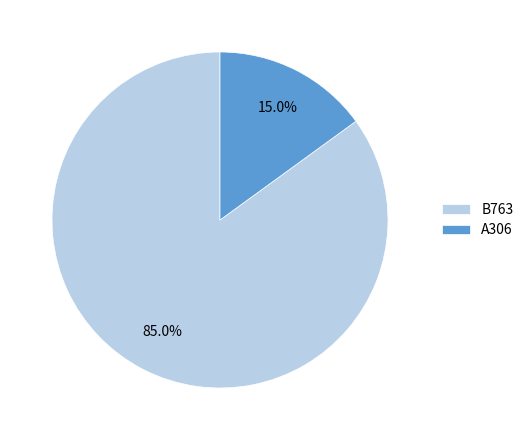

True or false: B763 accounts for 77% of the total.

False